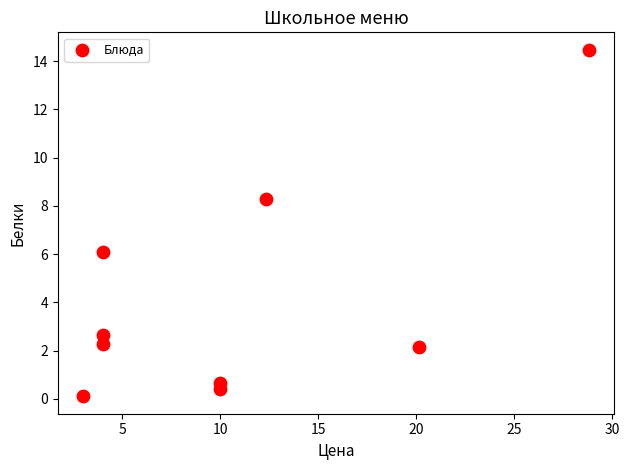

What is the average Y value?

4.1